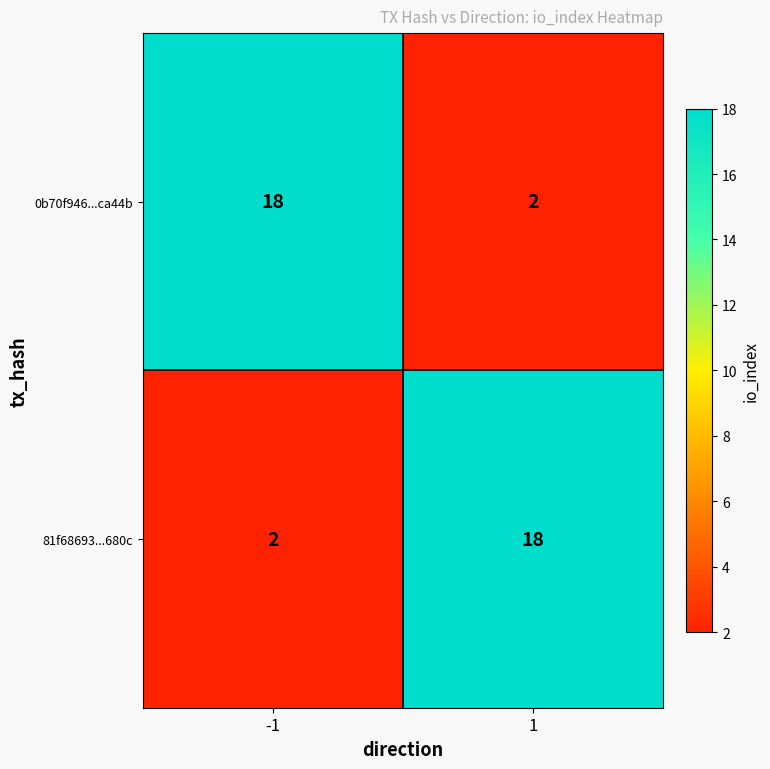

What is the greatest value displayed?

18